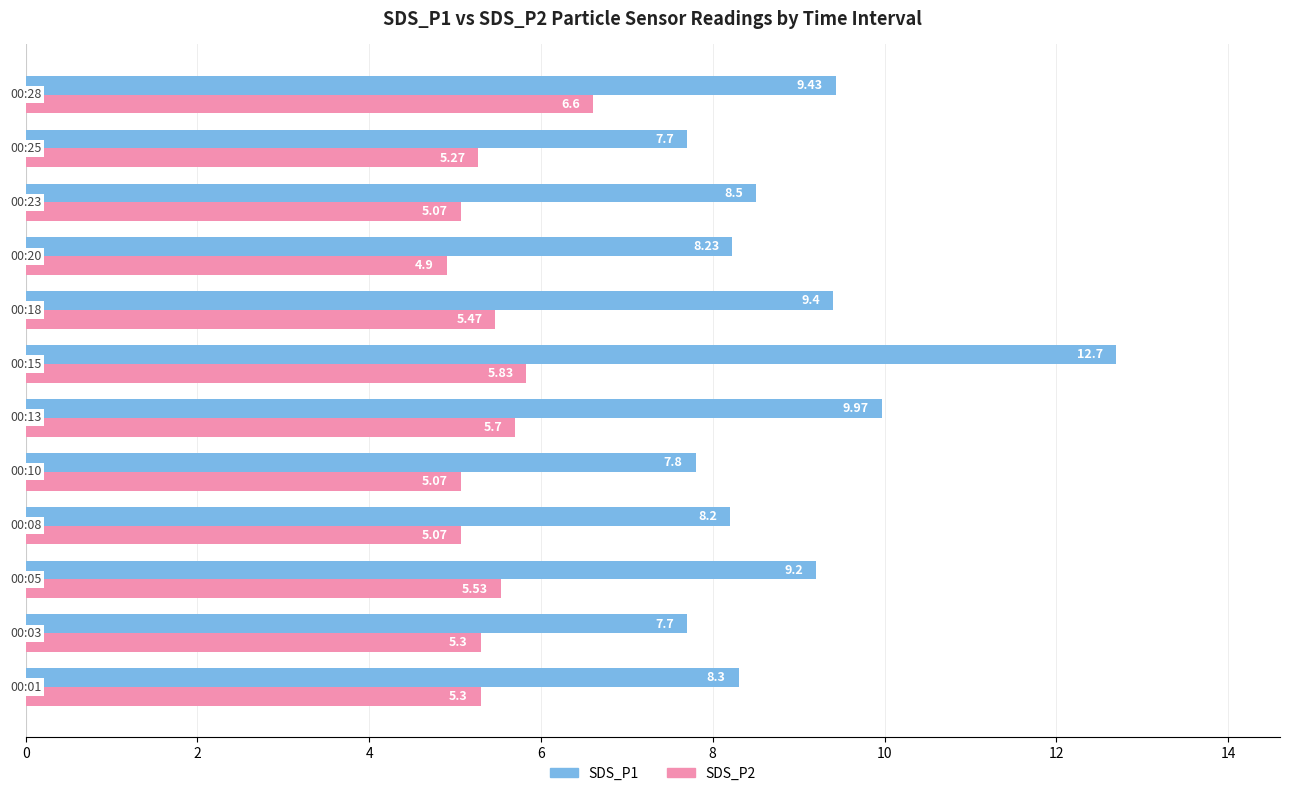

Which series has the largest total across all categories?

SDS_P1